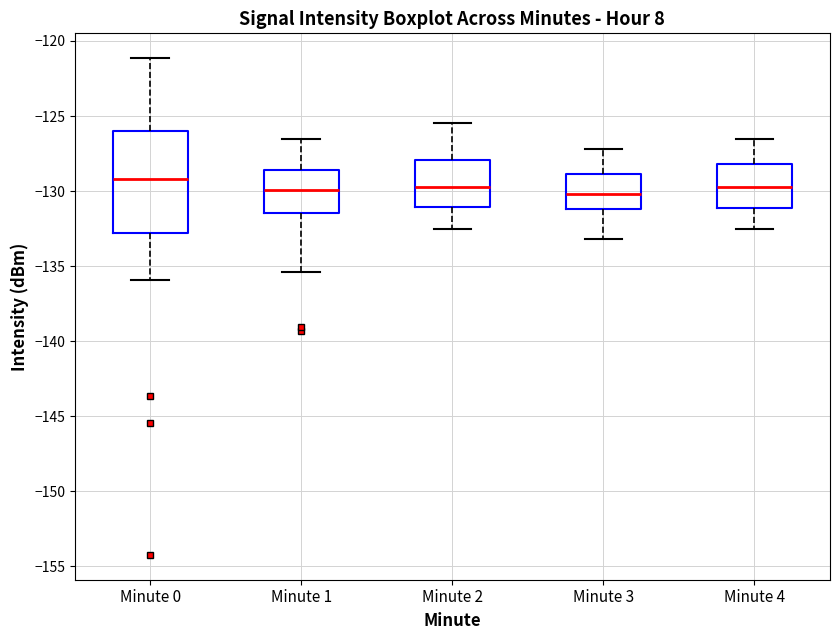

Reading left to right, transcribe this box plot: for each box, give where its median line is, the range the box spans, and where its two whiskers end, as read against the y-axis. The values are not printed on the chart, so give them approximately, as read against the axis.

Minute 0: median -129.0, box -133.0 to -126.0, whiskers -136.0 to -121.0
Minute 1: median -130.0, box -131.5 to -128.5, whiskers -135.5 to -126.5
Minute 2: median -129.5, box -131.0 to -128.0, whiskers -132.5 to -125.5
Minute 3: median -130.0, box -131.0 to -129.0, whiskers -133.0 to -127.0
Minute 4: median -129.5, box -131.0 to -128.0, whiskers -132.5 to -126.5